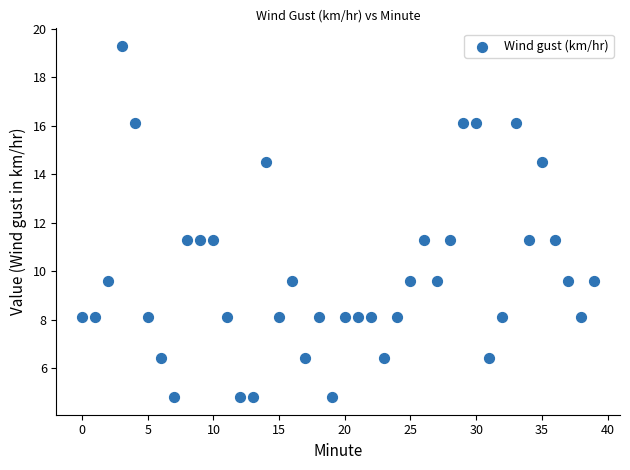

What is the range of Y values (max minus min)?

14.5